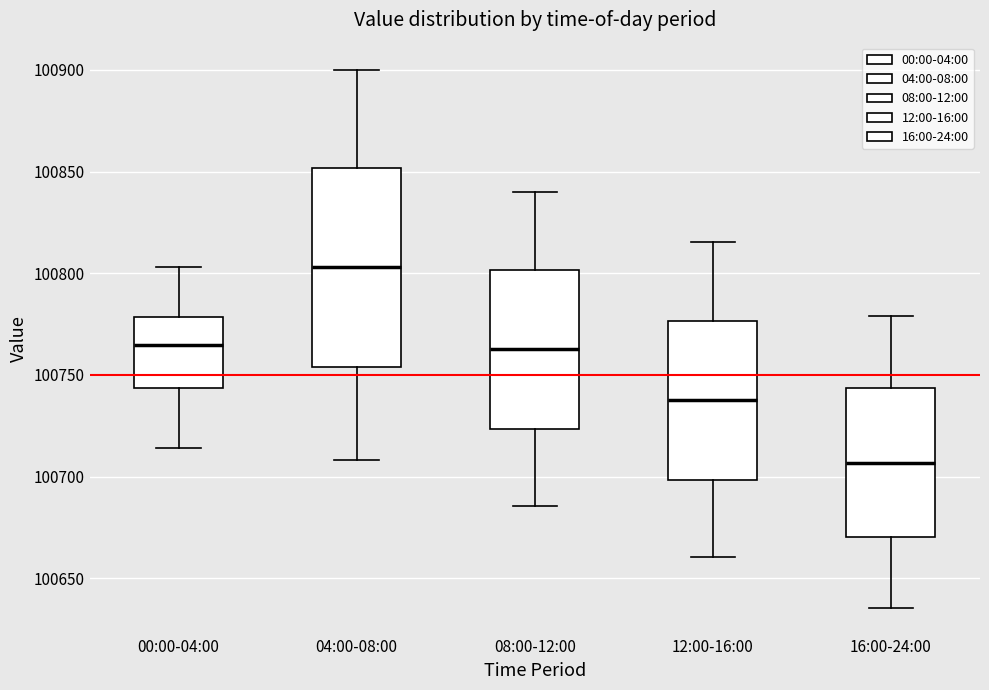

Where is the lower edge of the box for 08:00-12:00 on the y-axis? The values are not printed on the chart, so give them approximately, as read against the axis.

100725